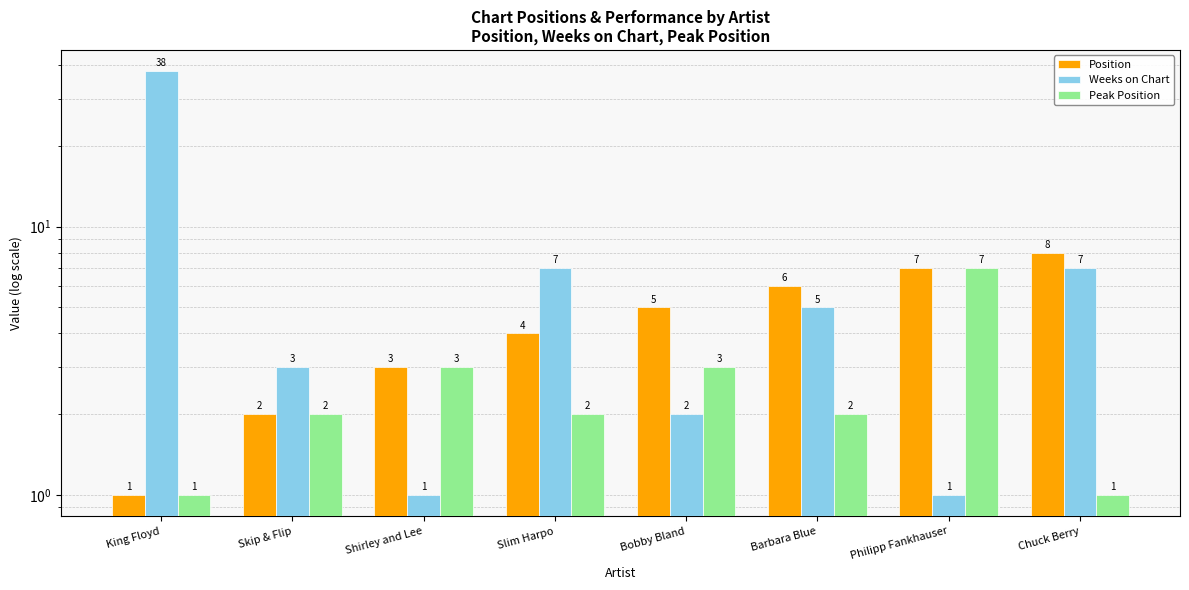

What position from the left is Barbara Blue?

6